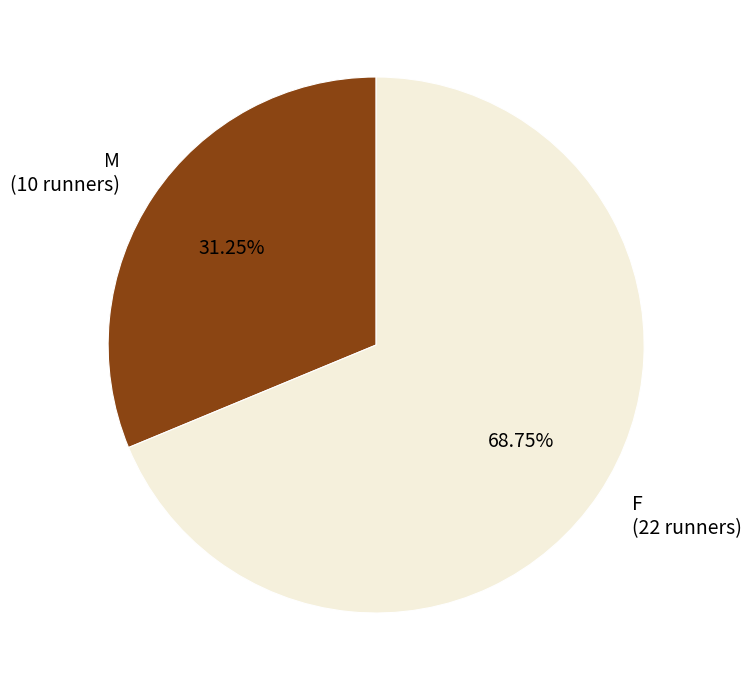

Which category has the smallest portion of the pie?

M